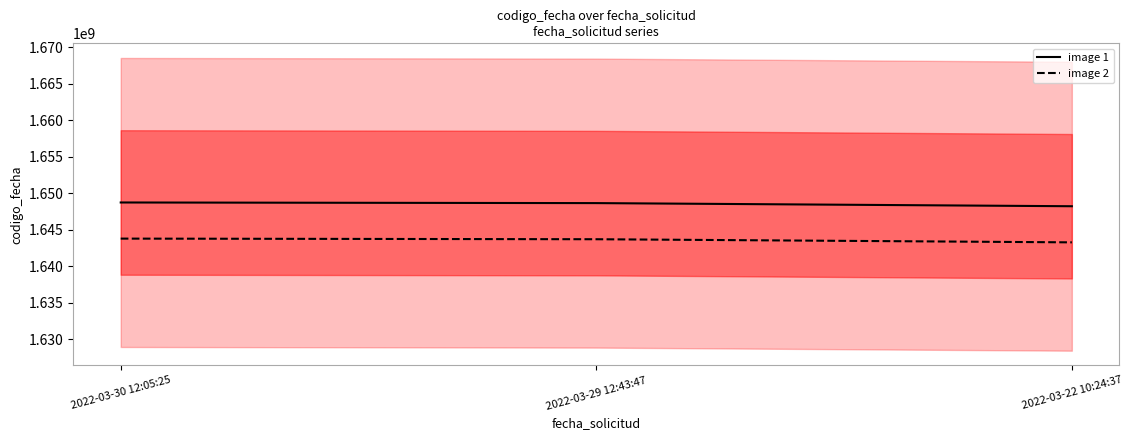

Rank the categories by image 1 value from lowest to highest.

2022-03-22 10:24:37, 2022-03-29 12:43:47, 2022-03-30 12:05:25